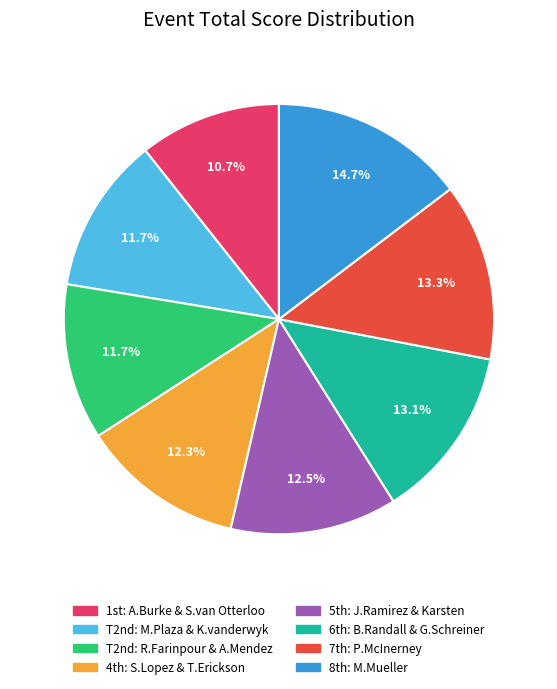

Is there any slice that represents more than half of the pie?

No